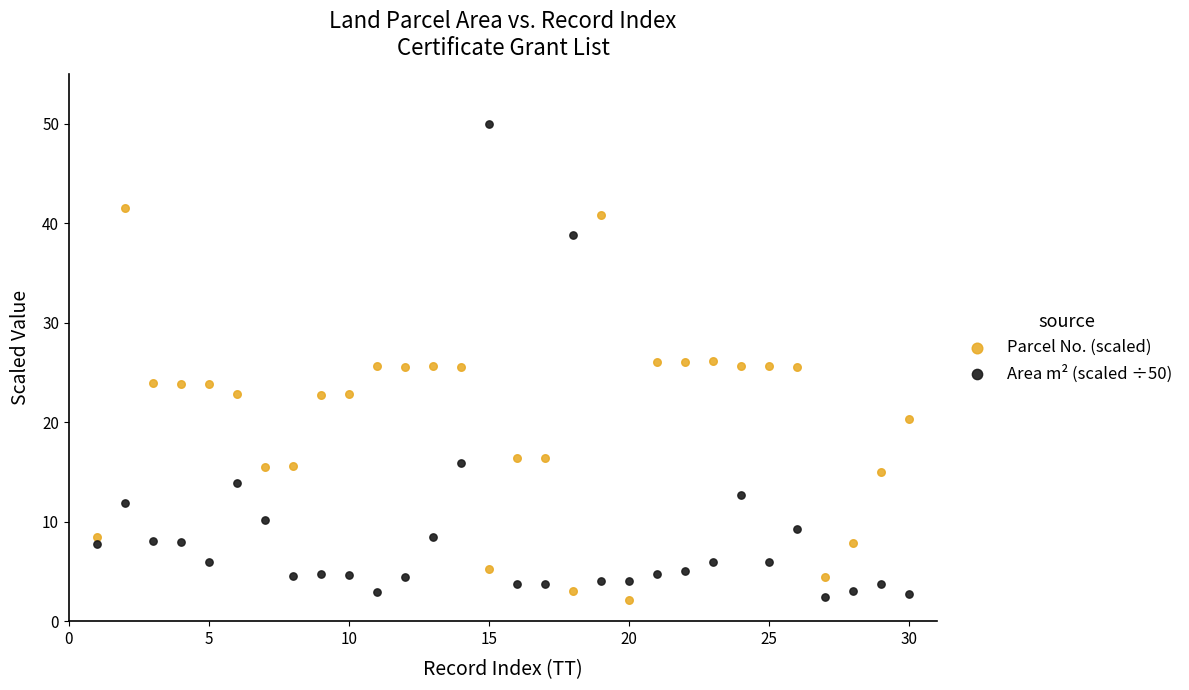

What is the X range (max minus min) for the scatter plot?

29.0